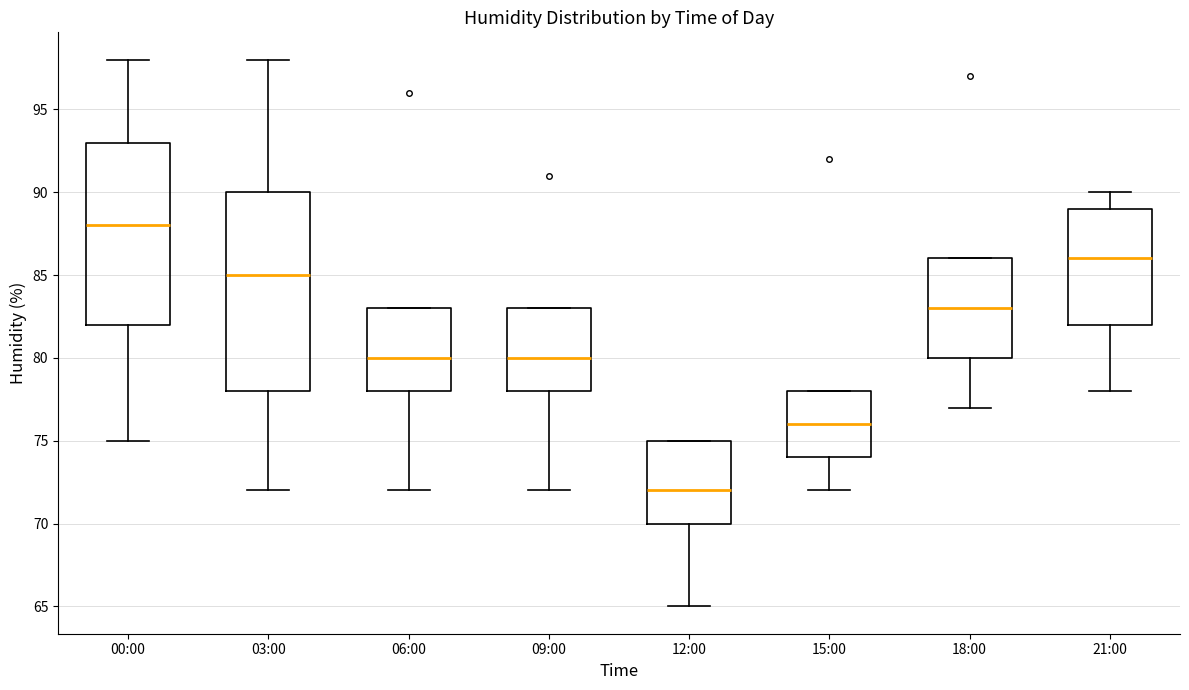

Reading left to right, read every box against the y-axis: the position of its median line, the range the box covers, and the ends of its whiskers. The values are not printed on the chart, so give them approximately, as read against the axis.

00:00: median 88, box 82 to 93, whiskers 75 to 98
03:00: median 85, box 78 to 90, whiskers 72 to 98
06:00: median 80, box 78 to 83, whiskers 72 to 83
09:00: median 80, box 78 to 83, whiskers 72 to 83
12:00: median 72, box 70 to 75, whiskers 65 to 75
15:00: median 76, box 74 to 78, whiskers 72 to 78
18:00: median 83, box 80 to 86, whiskers 77 to 86
21:00: median 86, box 82 to 89, whiskers 78 to 90